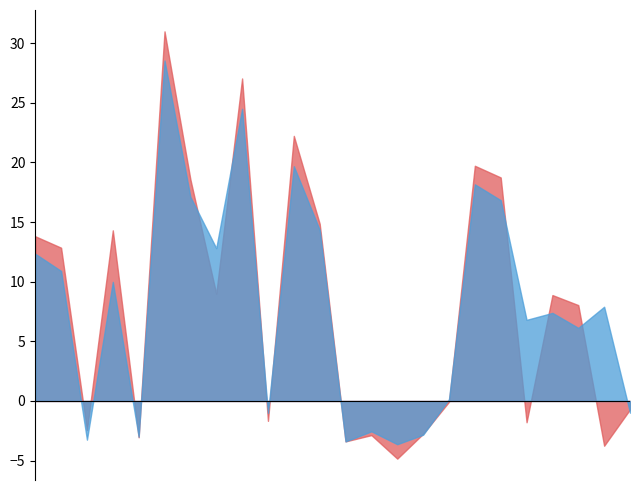

At which label does начислено first exceed 2925?

3